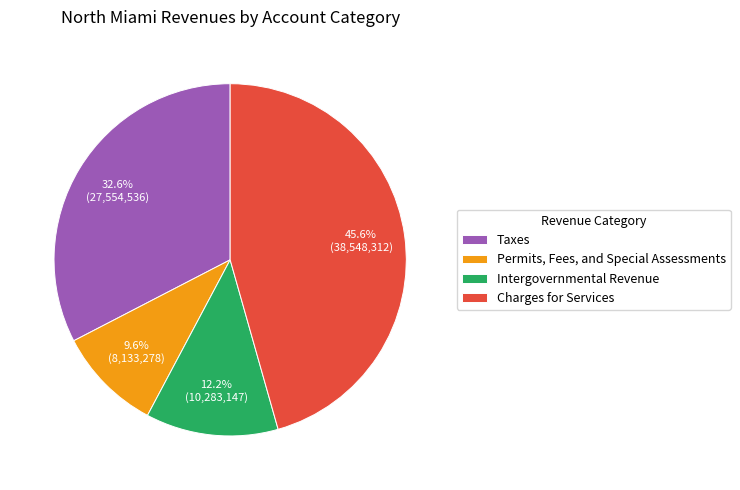

How many slices are in this pie chart?

4